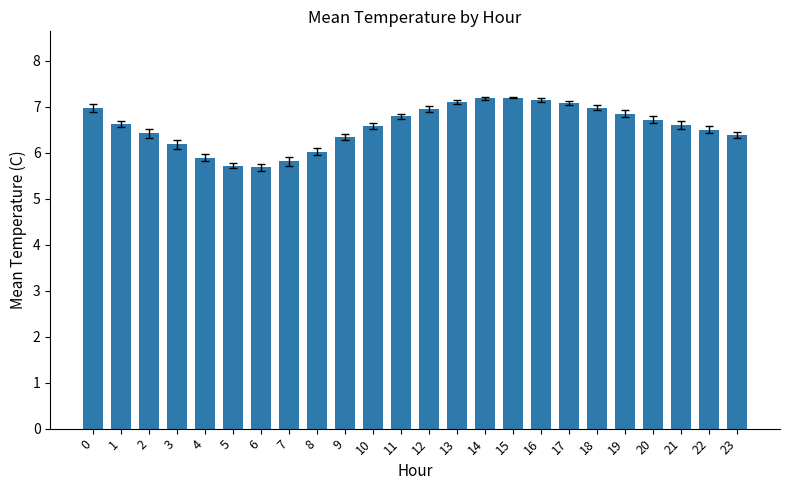

What is the minimum value shown in the chart?

5.7